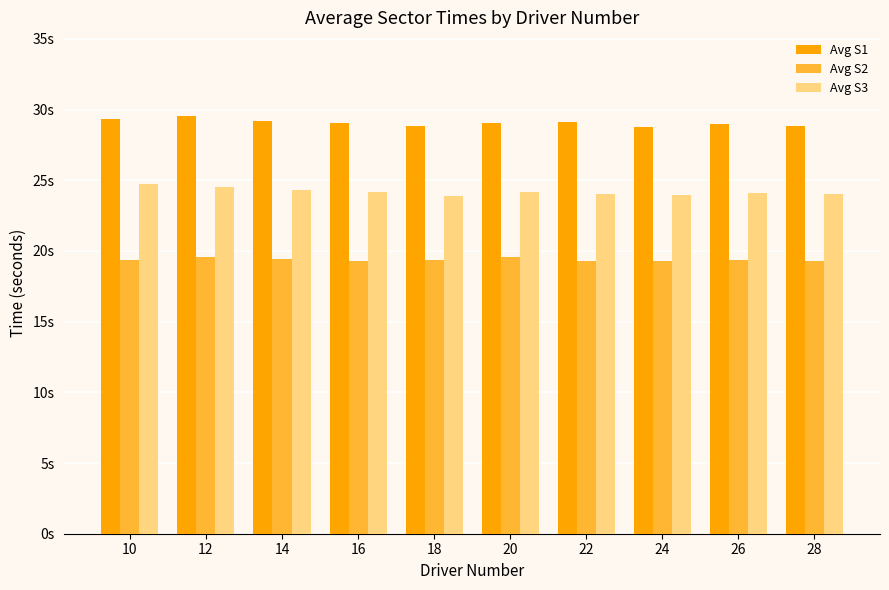

What are all the series names shown in the legend?

Avg S1, Avg S2, Avg S3